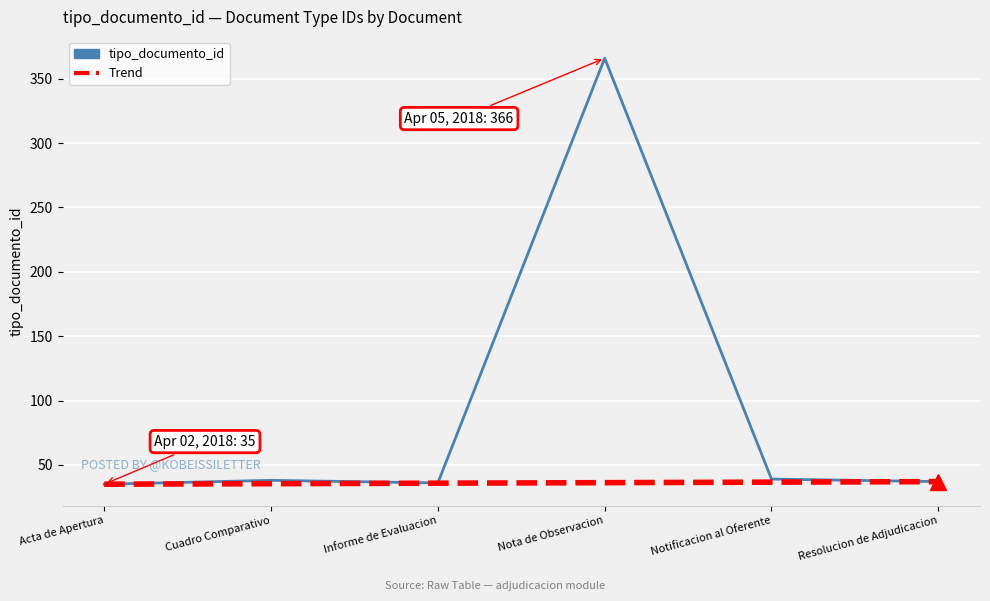

What is the smallest value displayed?

35